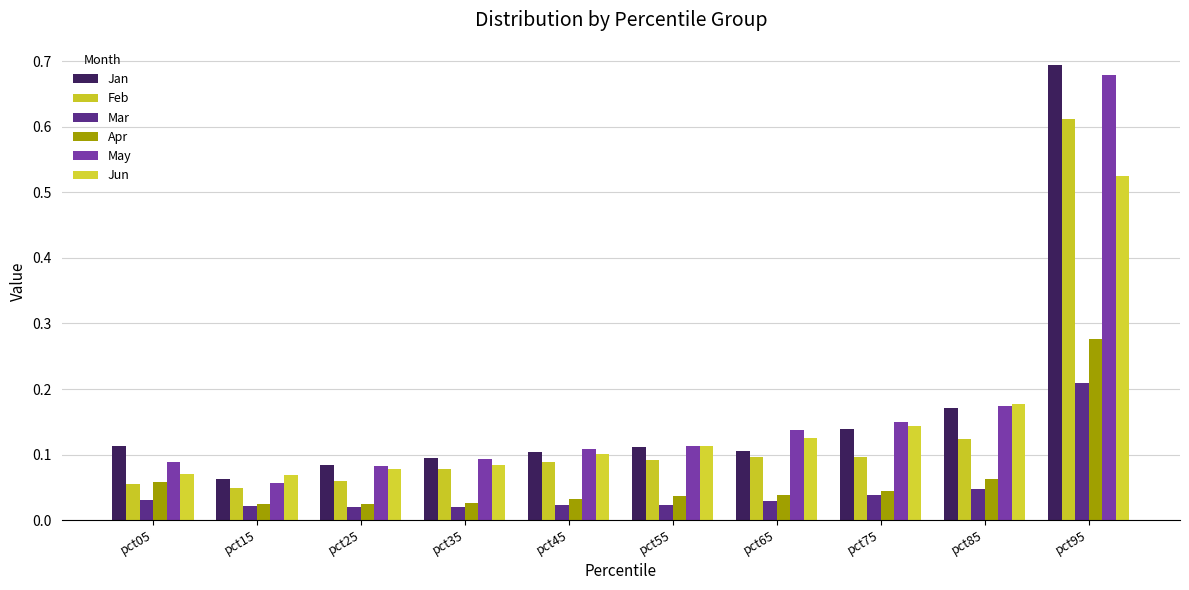

Reading right to left, transcribe all the data shown in this chart.

Jan: 0.7	0.2	0.1	0.1	0.1	0.1	0.1	0.1	0.1	0.1
Feb: 0.6	0.1	0.1	0.1	0.1	0.1	0.1	0.1	0.0	0.1
Mar: 0.2	0.0	0.0	0.0	0.0	0.0	0.0	0.0	0.0	0.0
Apr: 0.3	0.1	0.0	0.0	0.0	0.0	0.0	0.0	0.0	0.1
May: 0.7	0.2	0.2	0.1	0.1	0.1	0.1	0.1	0.1	0.1
Jun: 0.5	0.2	0.1	0.1	0.1	0.1	0.1	0.1	0.1	0.1